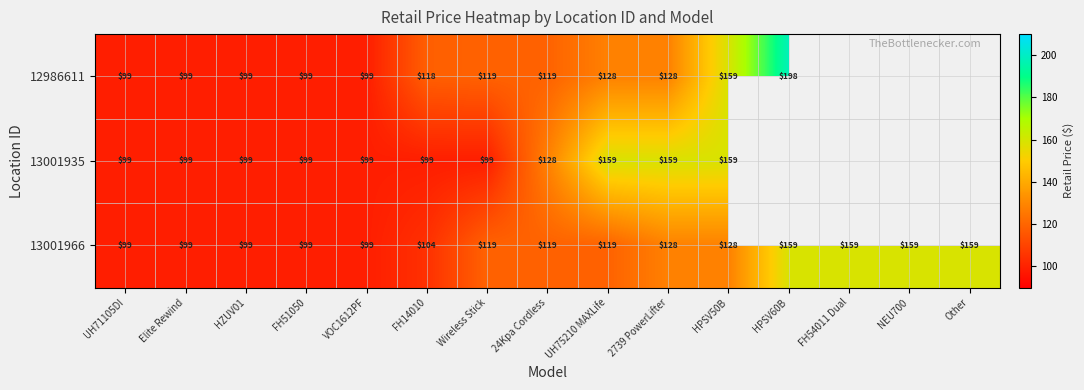

The value of 13001966 at UH71105DI is 160.4. True or false?

False